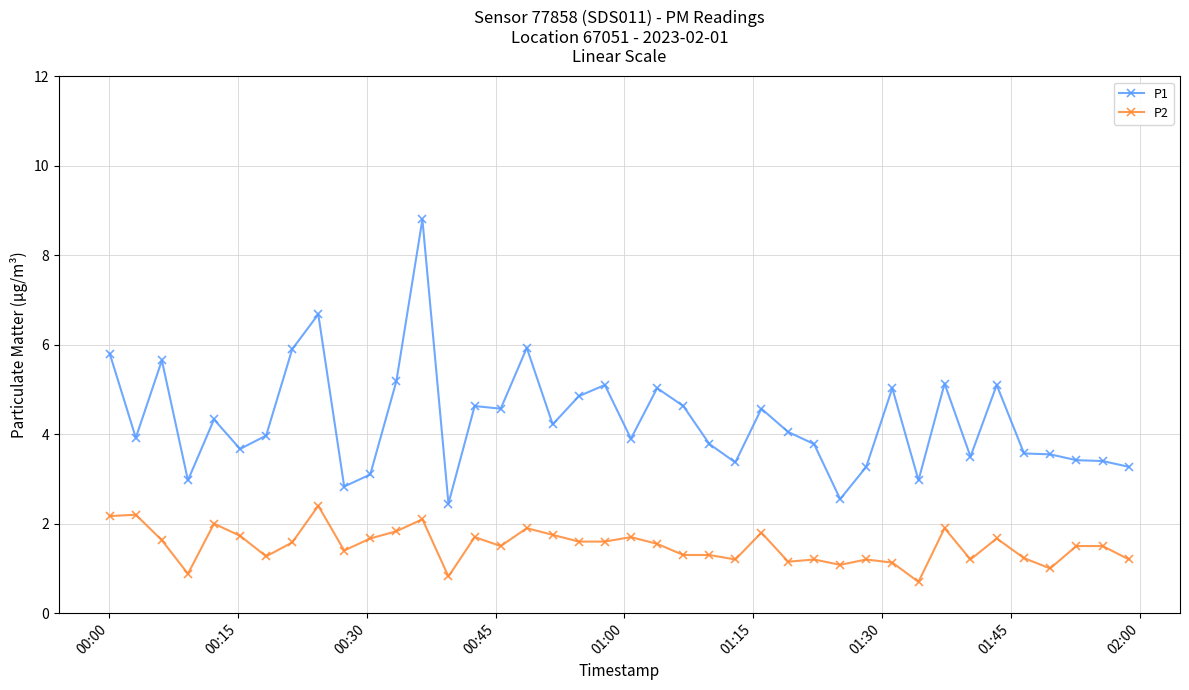

What is the maximum value shown in the chart?

8.8